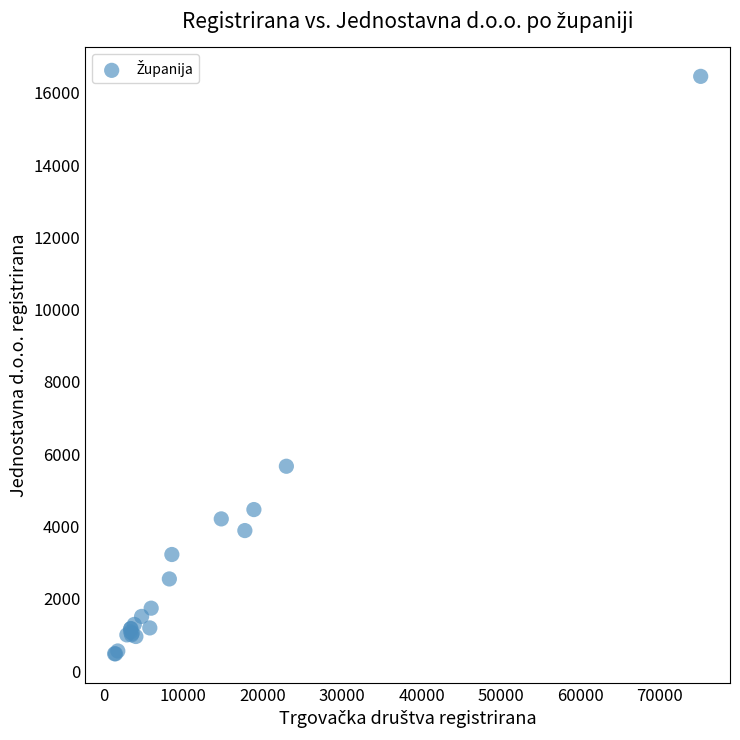

What Y value in the scatter plot is closest to 8466?

5668